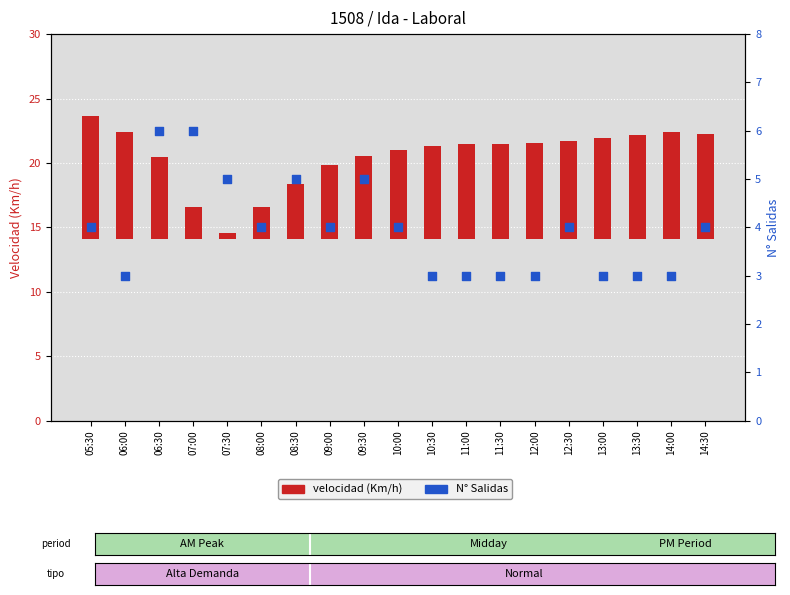

Is the value of velocidad (Km/h) at 05:30 greater than the value of N° Salidas at 14:30?

Yes